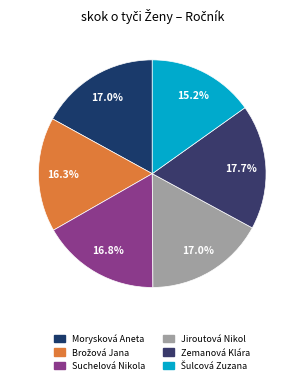

How many segments does this pie chart have?

6